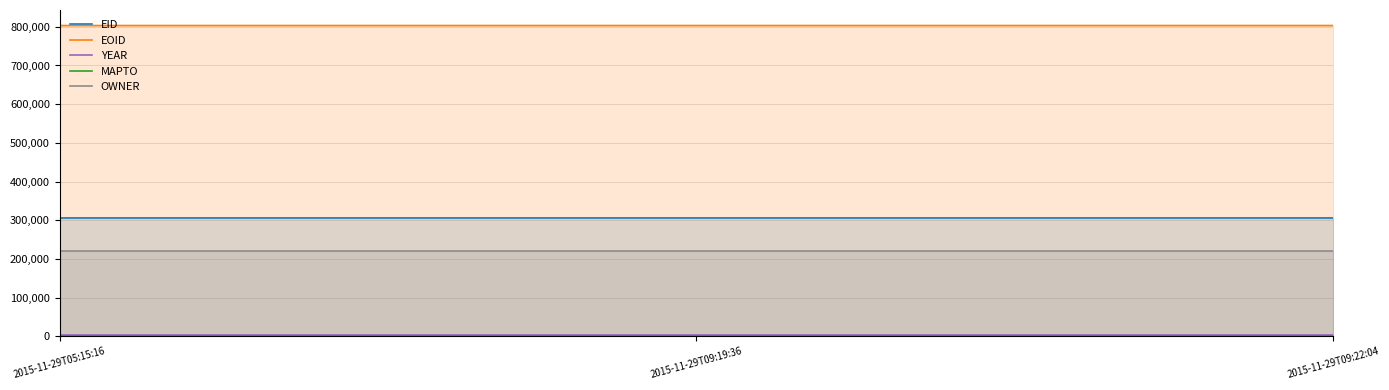

Reading left to right, list all the values displayed in this chart.

EID: 305734	305739	305740
EOID: 803315	803320	803321
YEAR: 2014	2014	2014
MAPTO: 0	0	0
OWNER: 220457	220457	220457